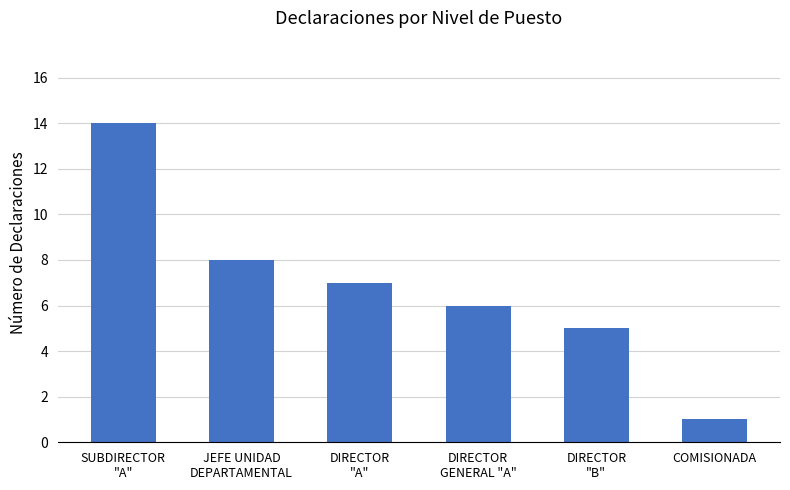

How many series are shown in this chart?

1